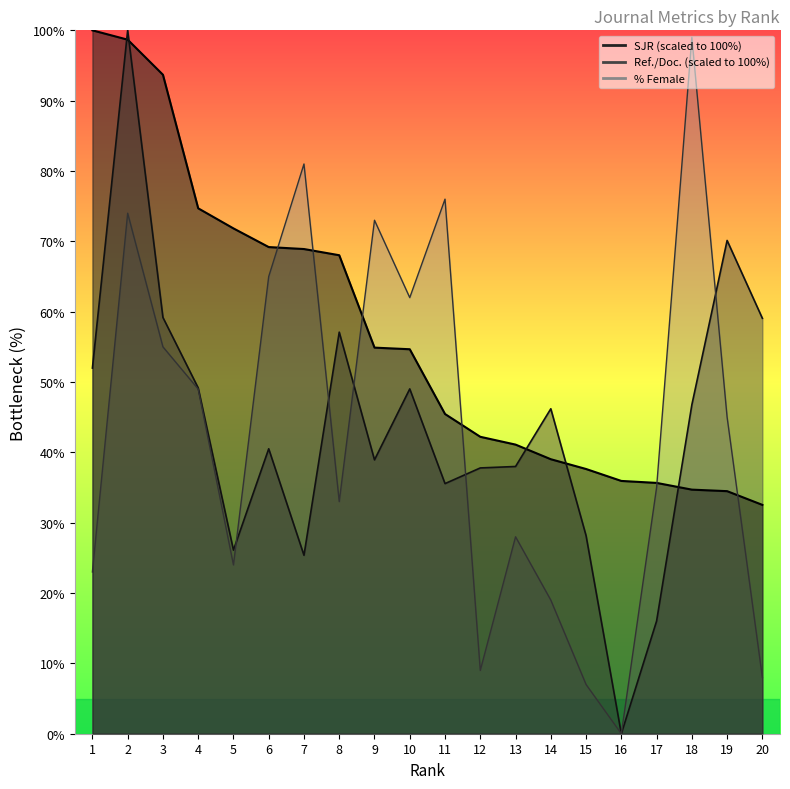

What is the value of the SJR point at the 8th from the left?

68.0